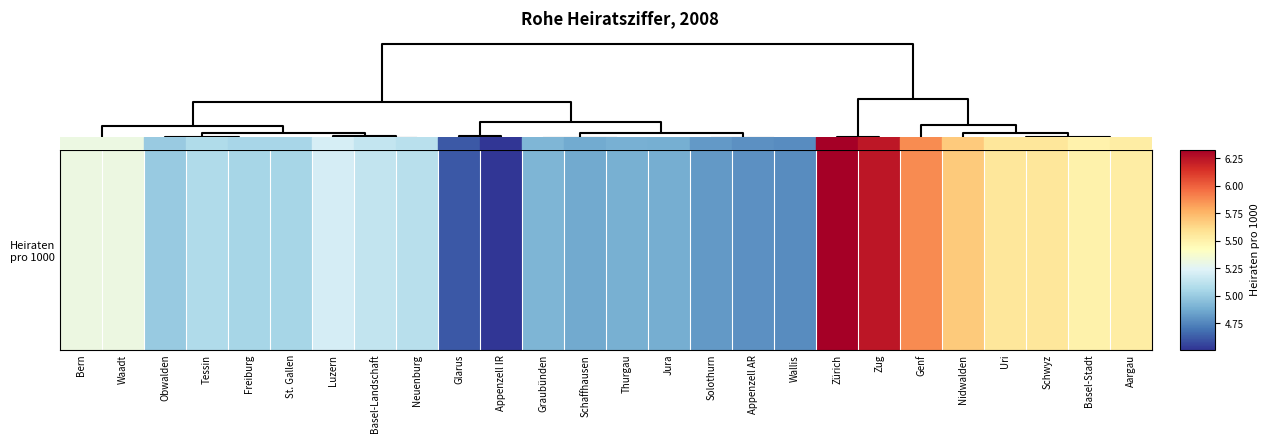

What is the greatest value displayed?

6.3